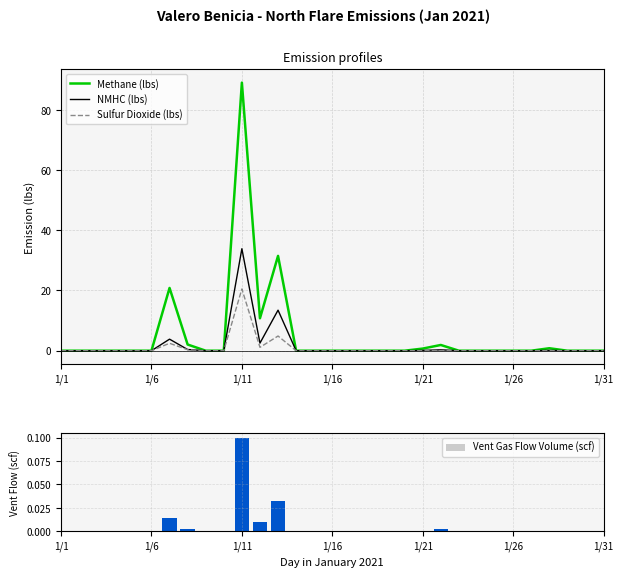

Does the chart contain any negative values?

No